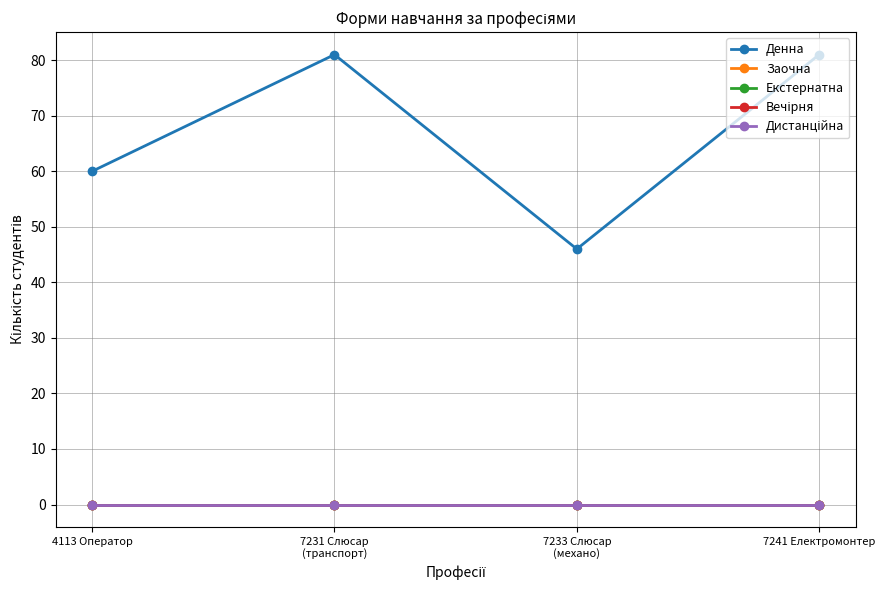

True or false: Вечірня and Дистанційна cross at least once.

False